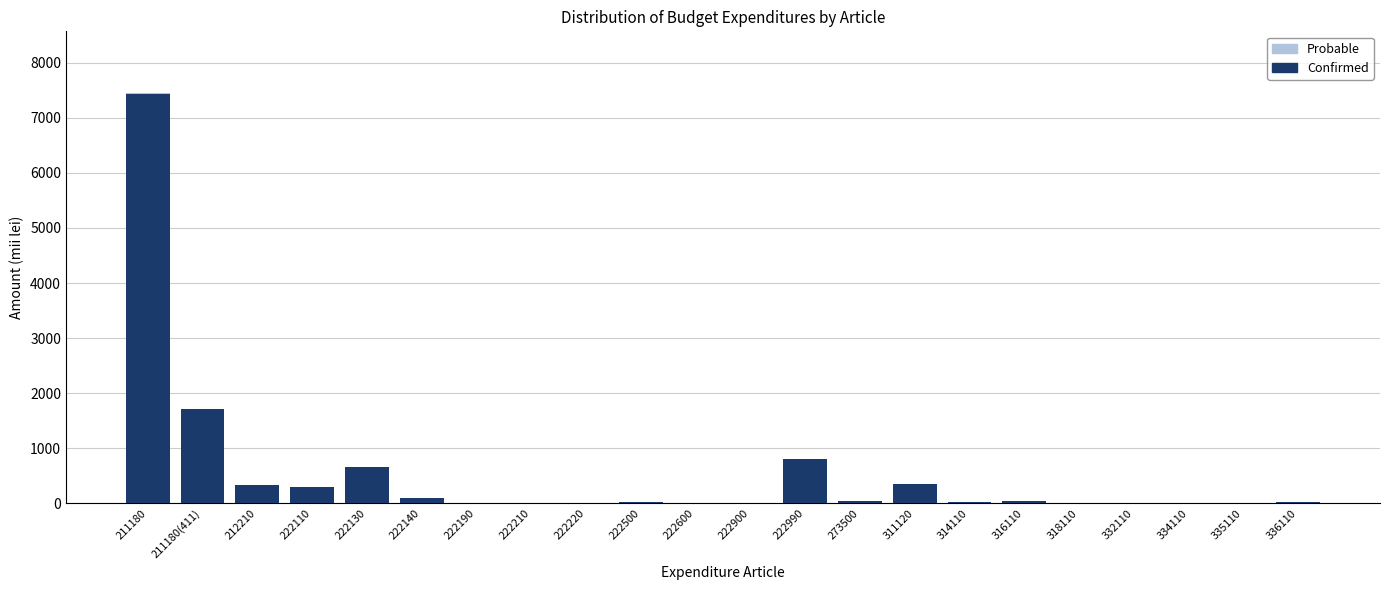

At which label does Confirmed reach its peak?

211180